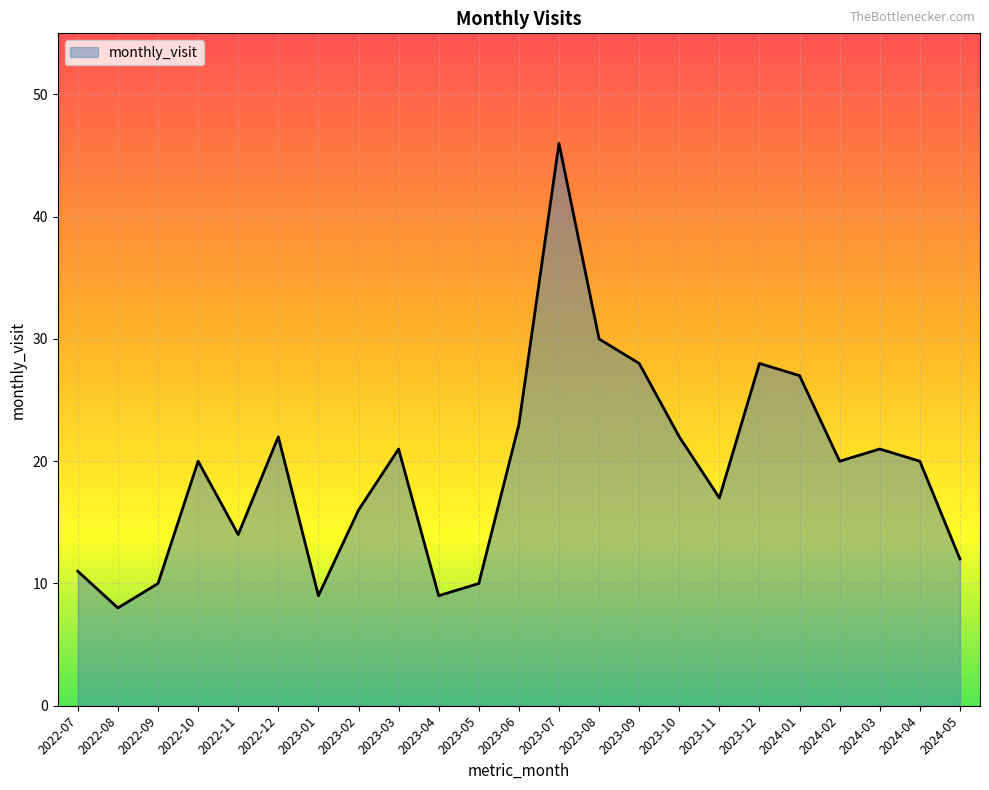

What is the greatest value displayed?

46